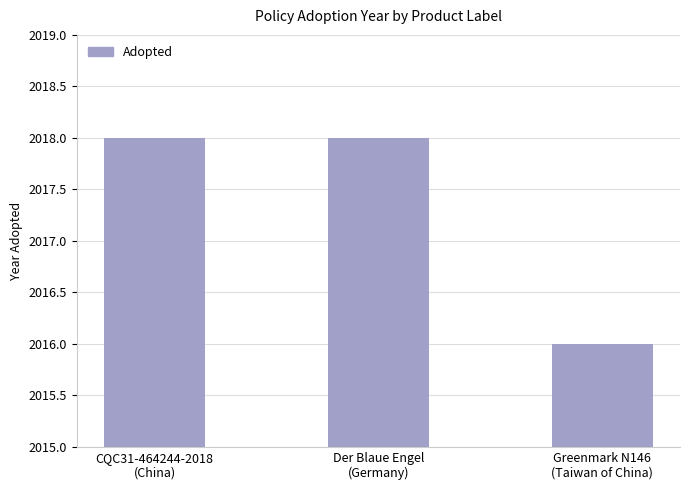

What is the sum of all values?

6052